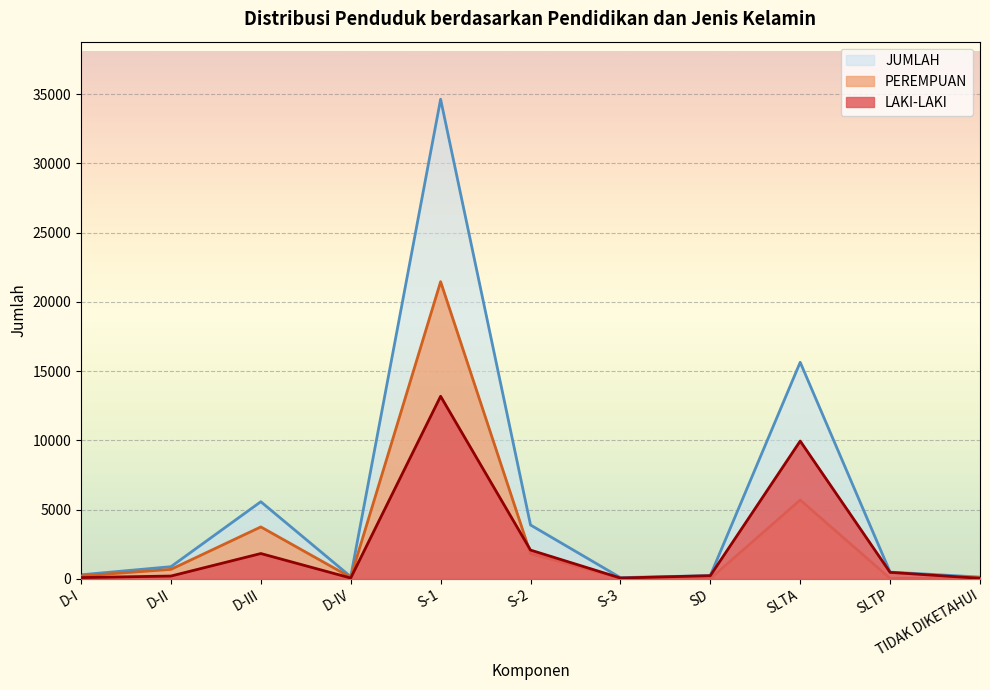

Which has a higher value, S-3 or S-2?

S-2